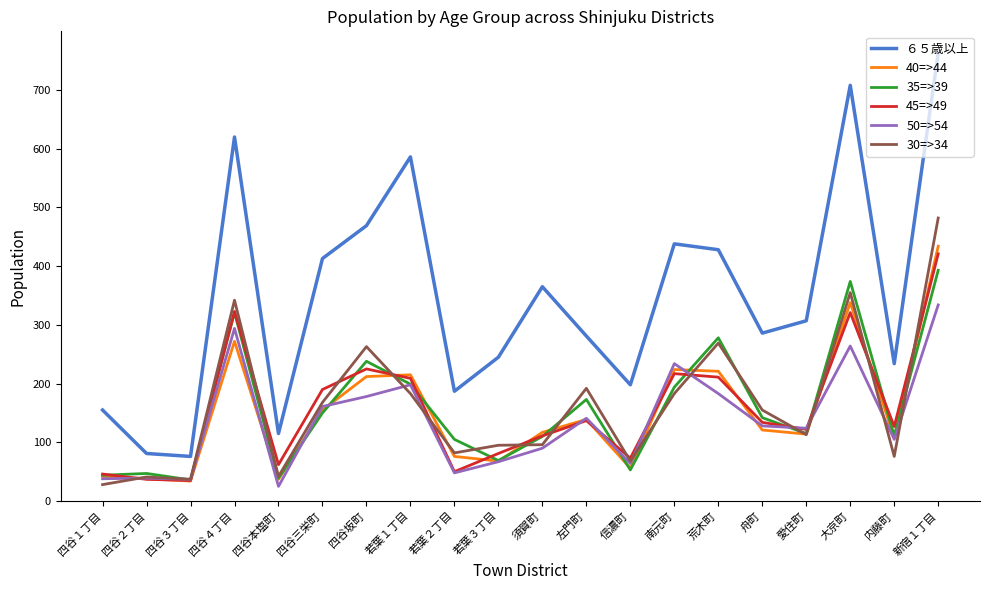

What is the difference between the maximum and minimum values in the ６５歳以上 series?

687